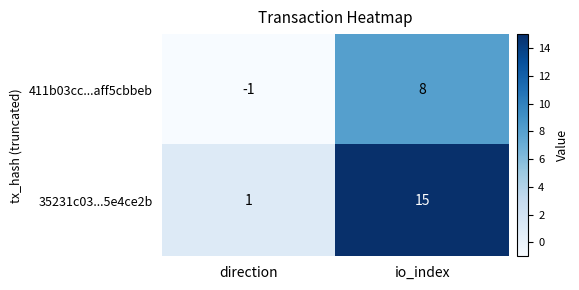

At how many categories does at least one series exceed 11?

1